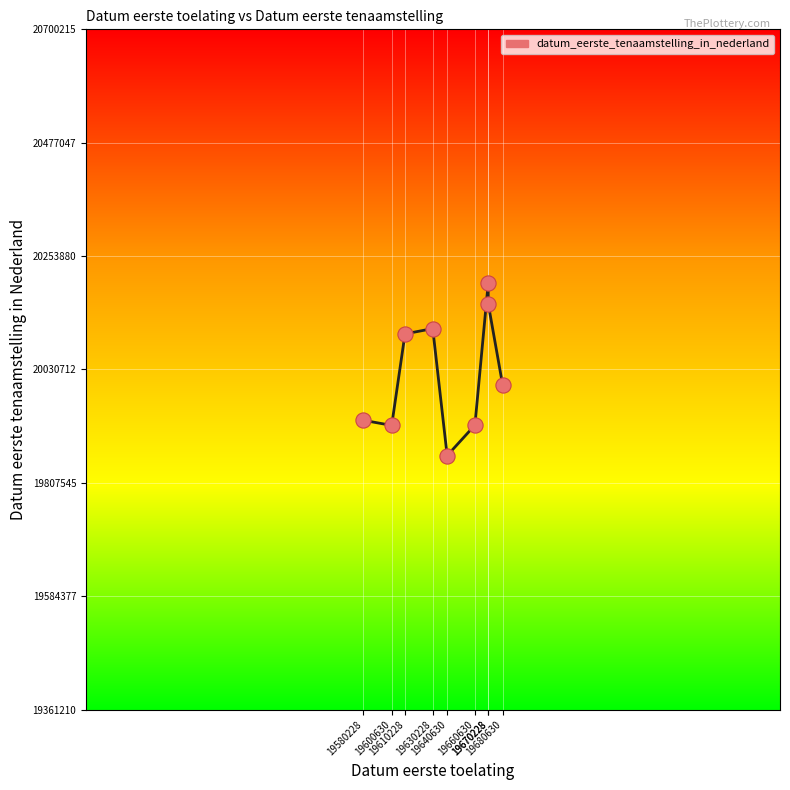

What is the ratio of the value at 19640630 to the value at 19670228?

1.0